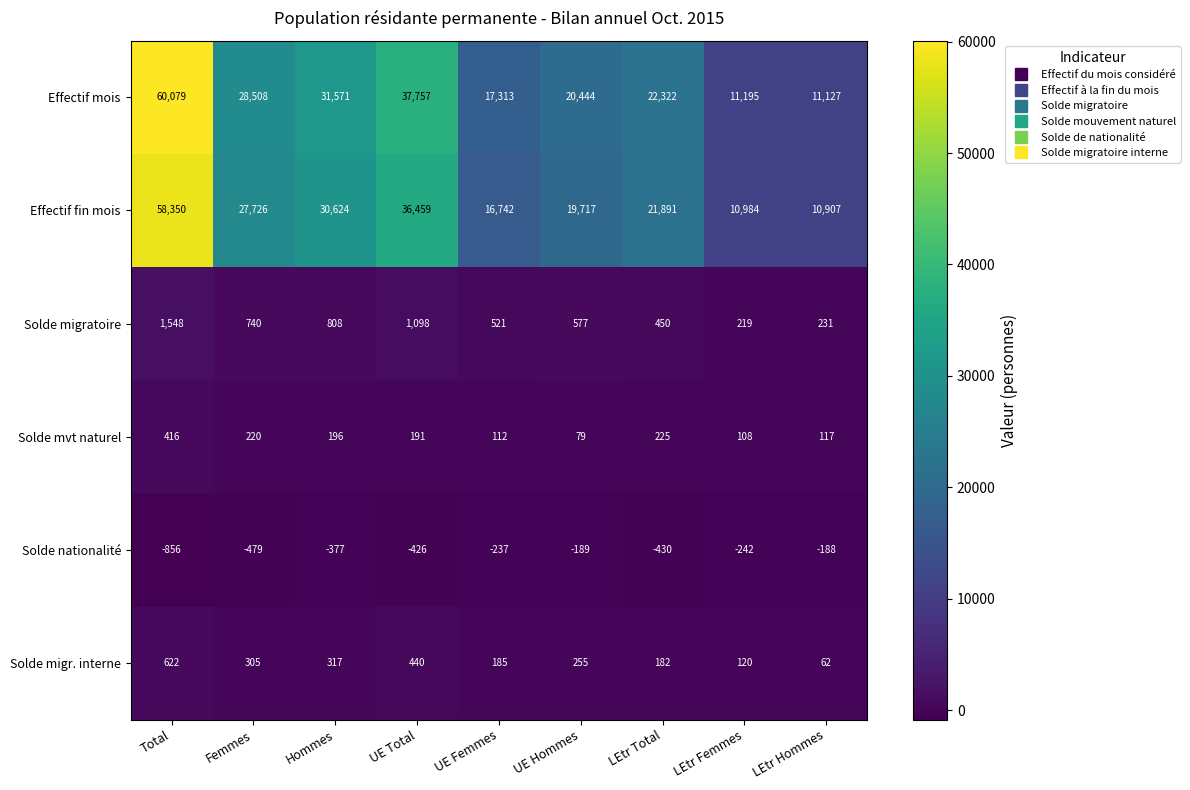

At which category is the sum across all series the highest?

Total